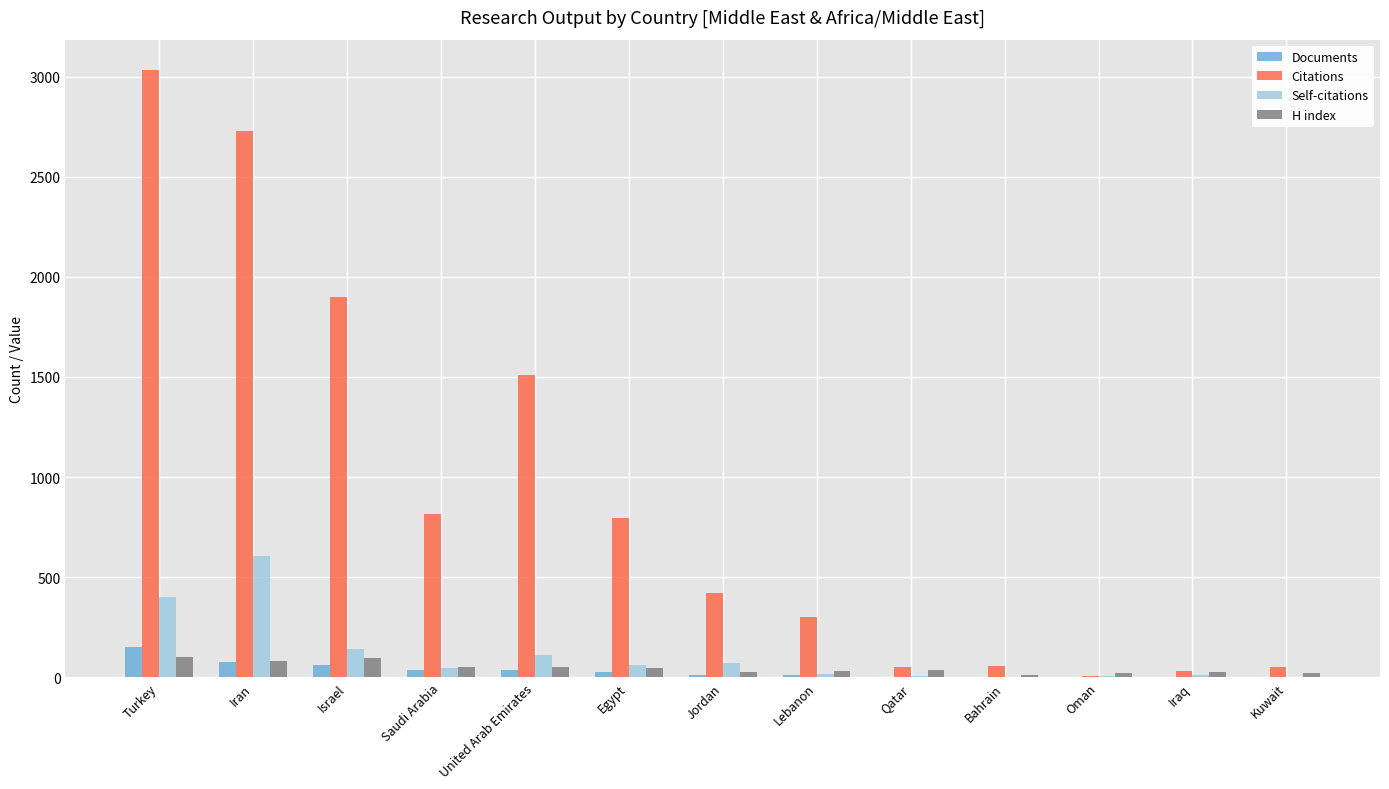

Is it true that Self-citations equals 1 at Bahrain?

True